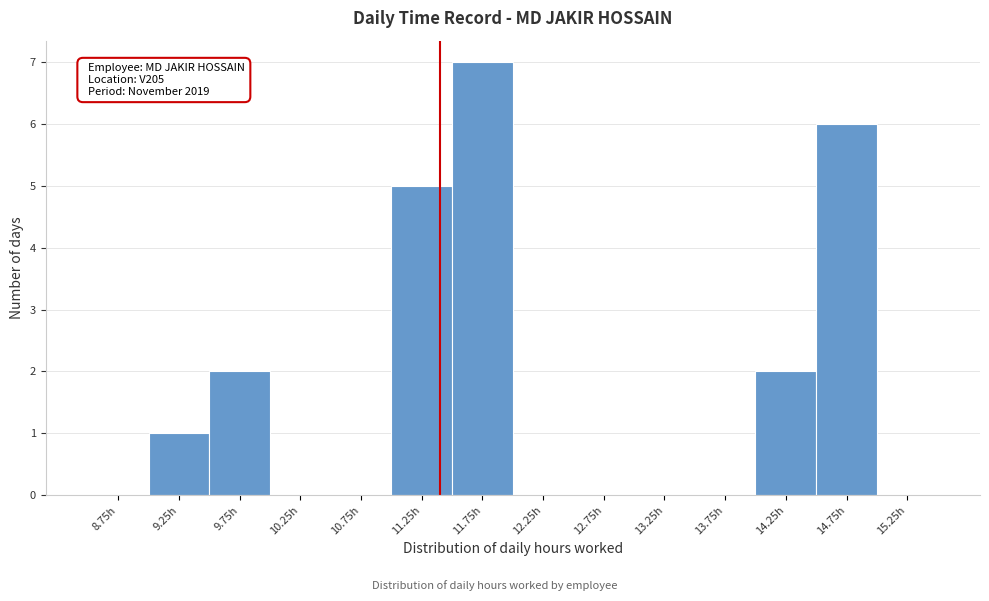

Over which range of the x-axis is the bar tallest?

11.5 to 12.0